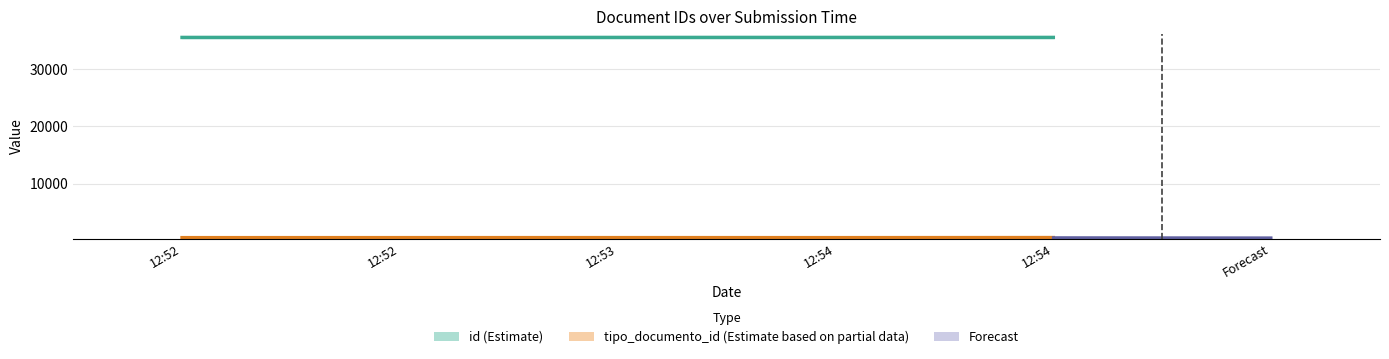

At which label does tipo_documento_id reach its peak?

12:54